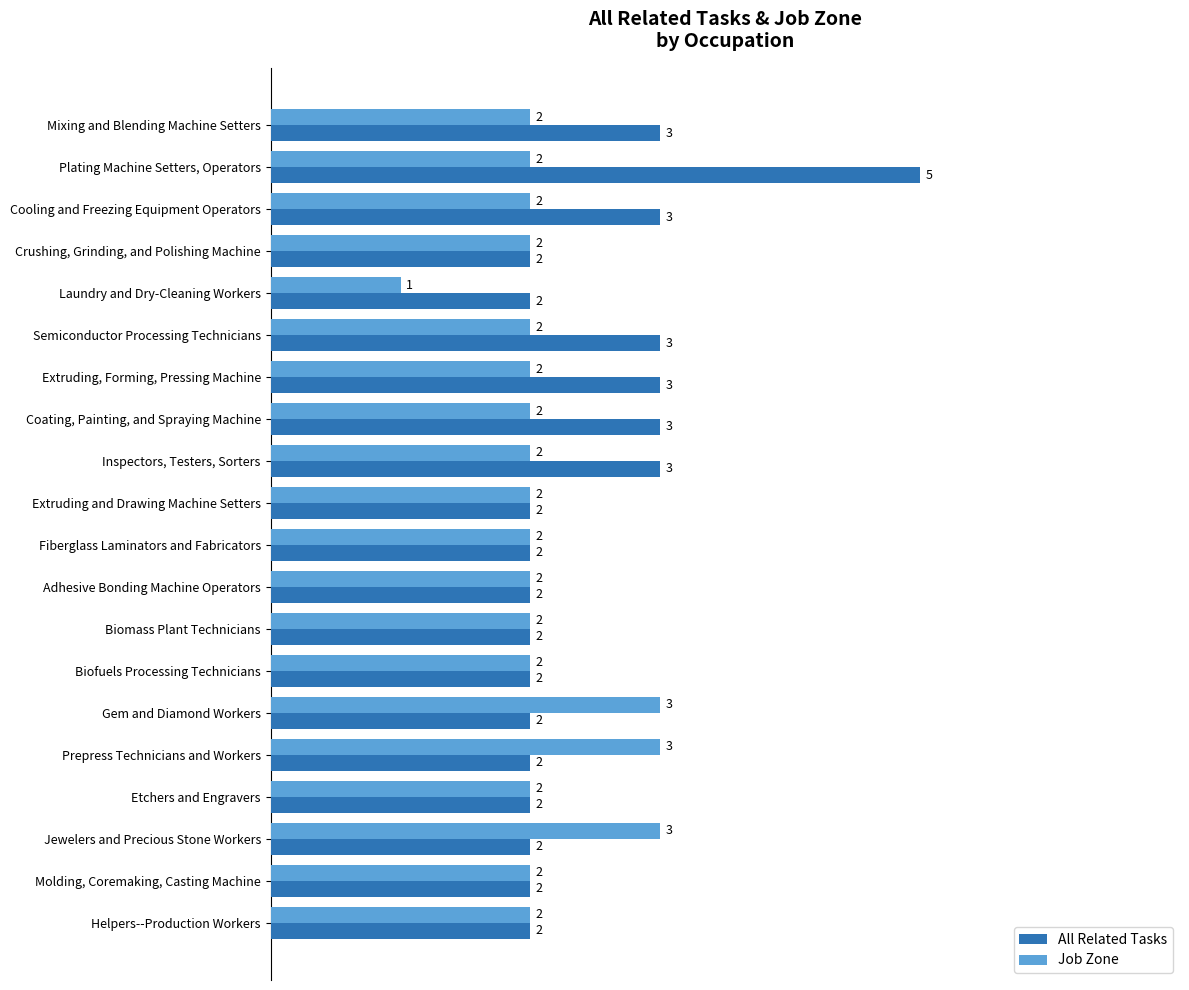

What is the maximum value shown in the chart?

5